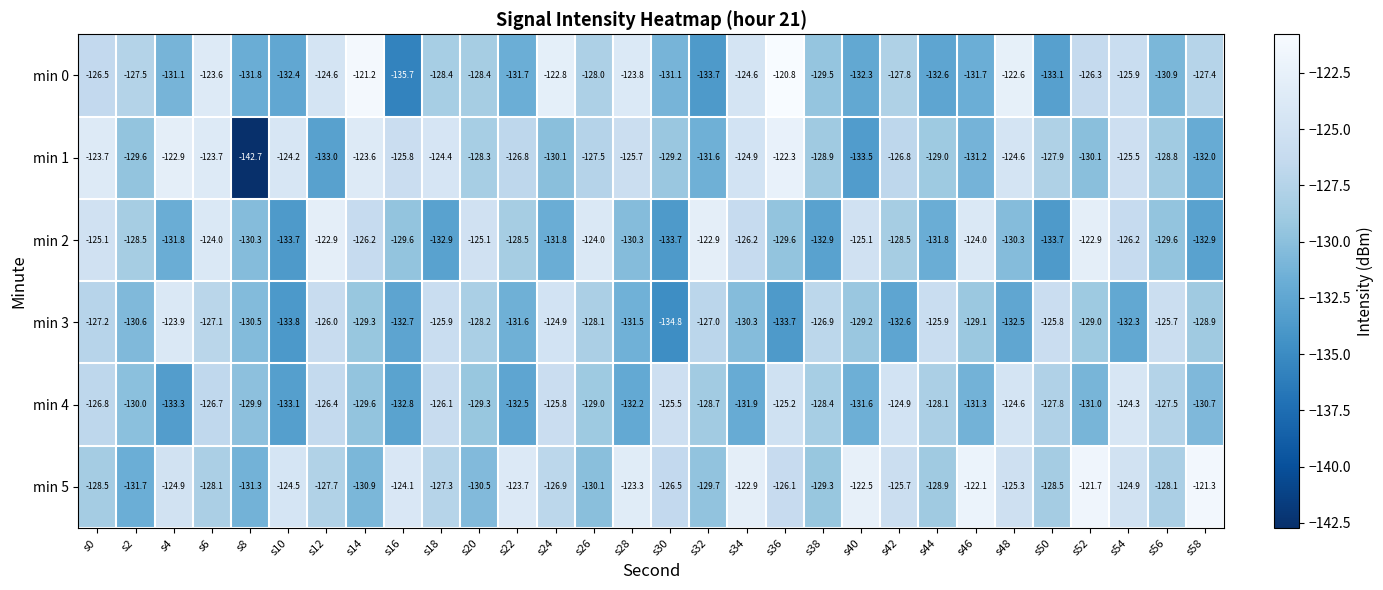

What is the total value across all series at s26?

-766.7